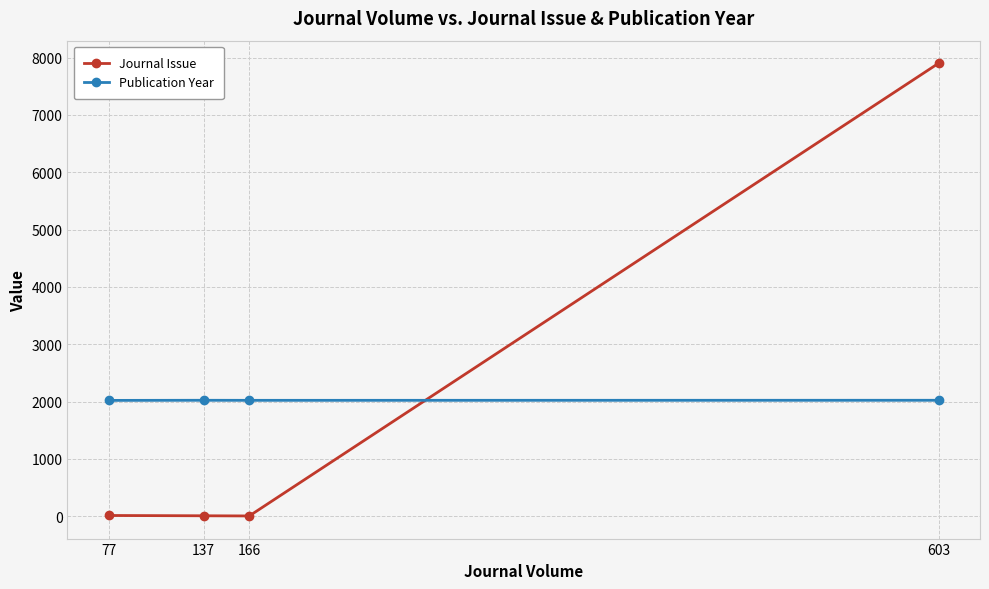

The value of Publication Year at 77 is 3595. True or false?

False